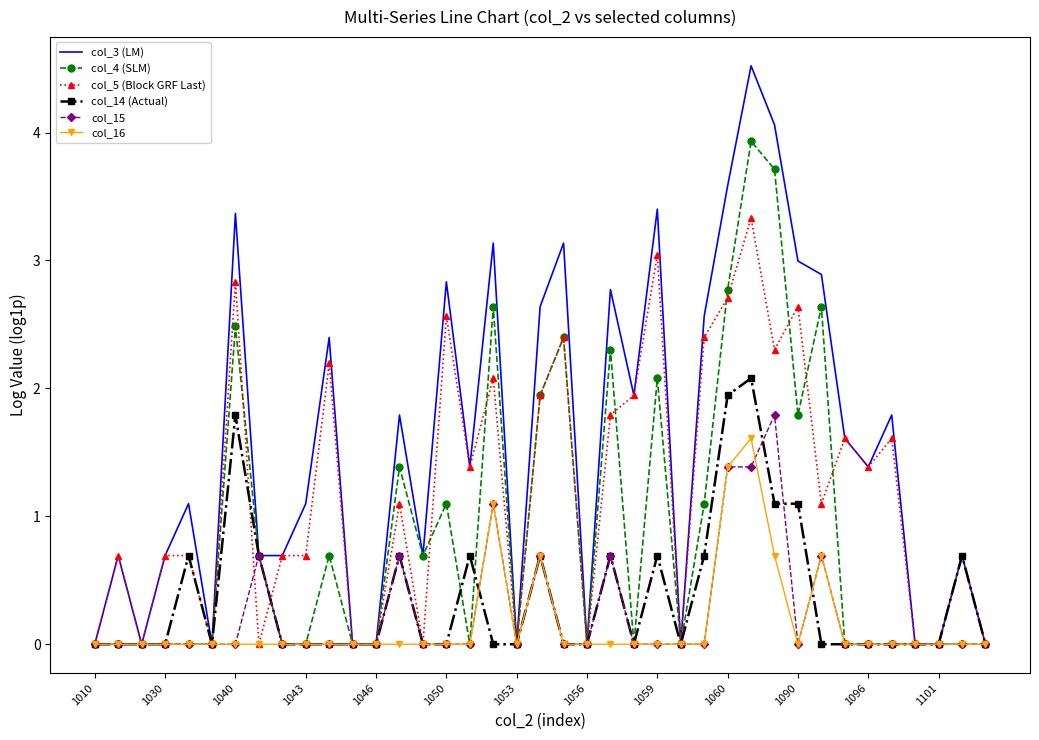

True or false: col_5 (Block GRF Last) has more than 0 points higher than both neighbors.

True